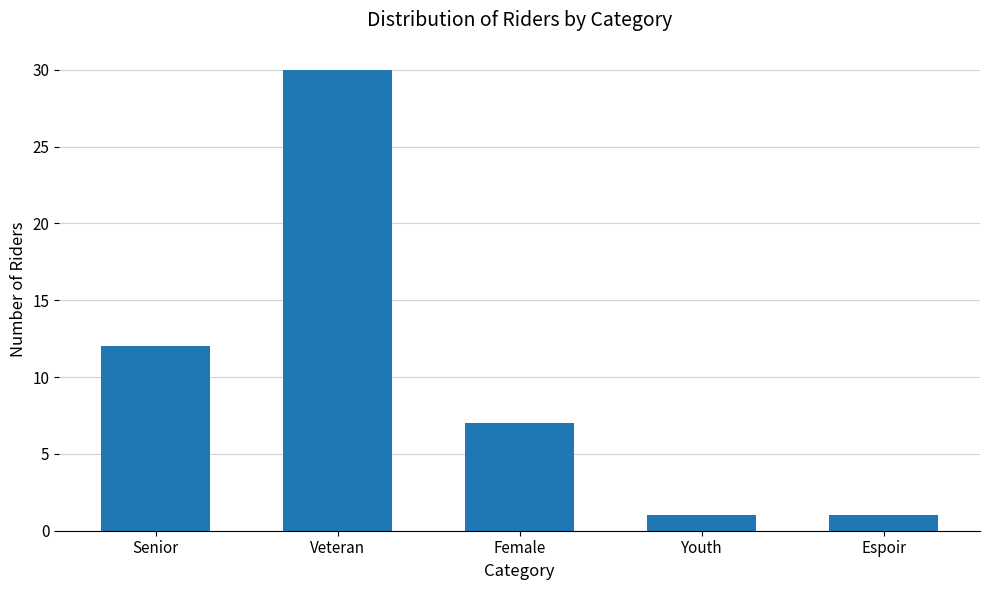

The chart shows a value of 0 at Espoir. True or false?

False